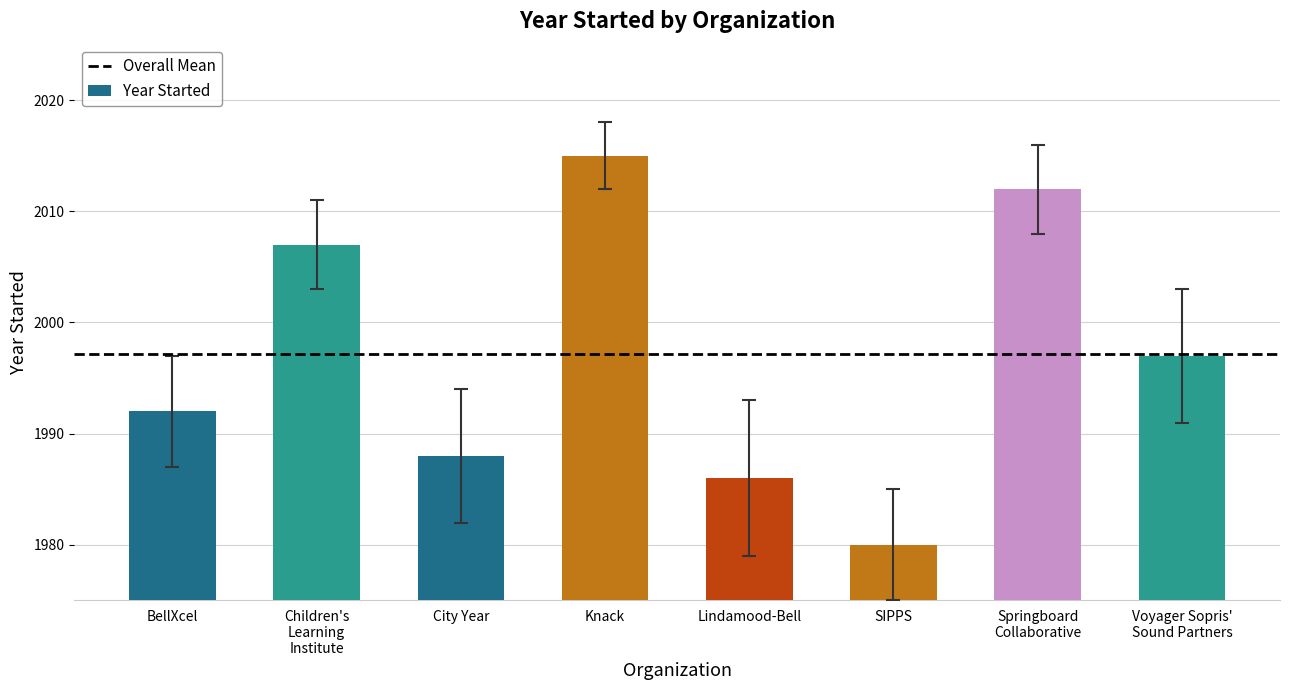

What is the minimum value shown in the chart?

1980